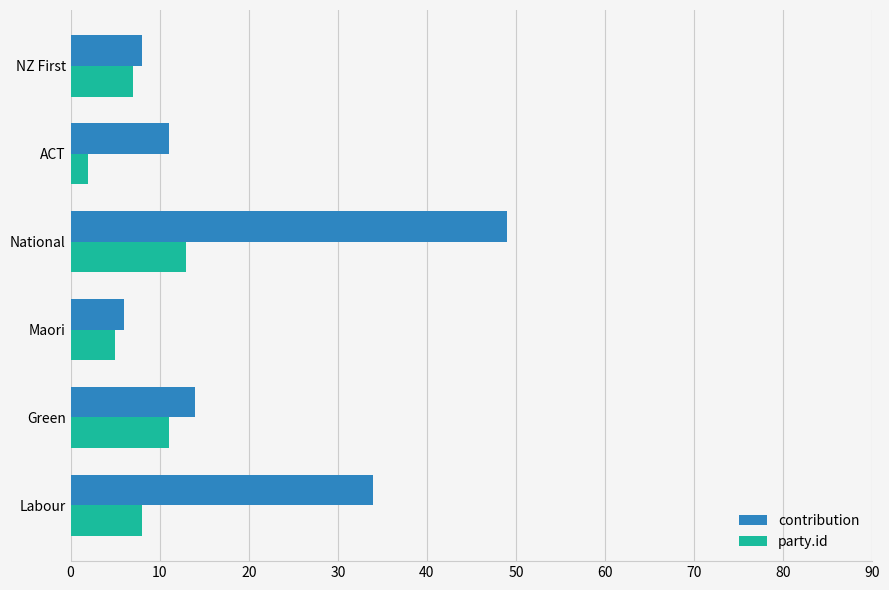

Rank the series by their maximum value, from lowest to highest.

party.id, contribution